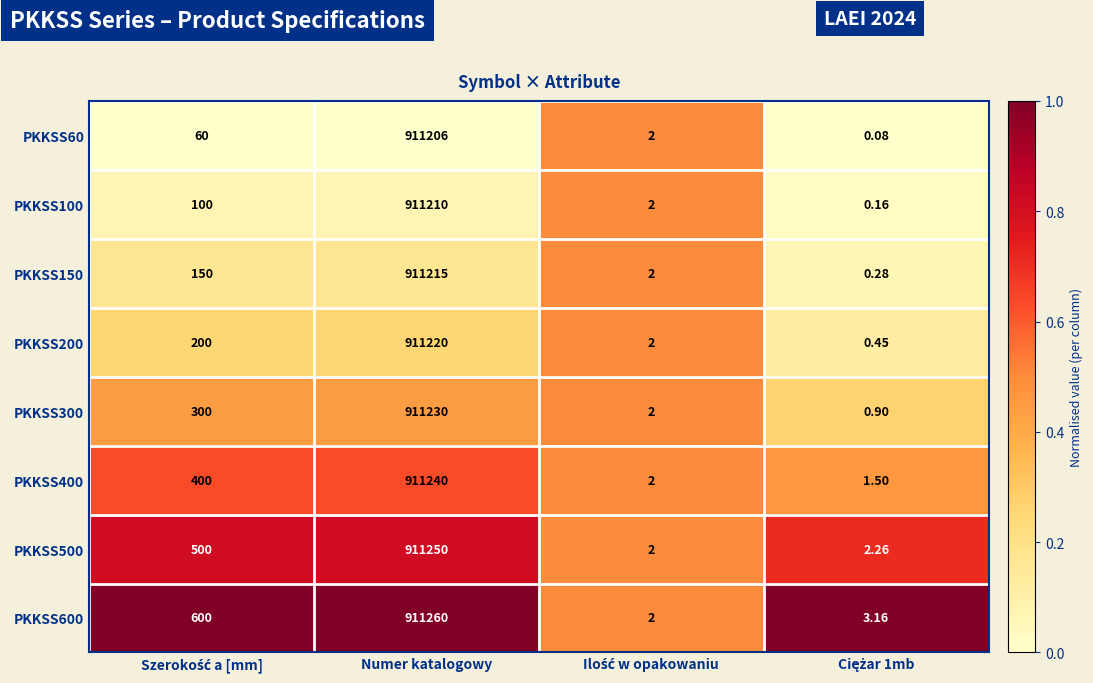

Reading left to right, list all the values displayed in this chart.

PKKSS60: Szerokość a [mm]=60.0	Numer katalogowy=911206.0	Ilość w opakowaniu=2.0	Ciężar 1mb=0.1
PKKSS100: Szerokość a [mm]=100.0	Numer katalogowy=911210.0	Ilość w opakowaniu=2.0	Ciężar 1mb=0.2
PKKSS150: Szerokość a [mm]=150.0	Numer katalogowy=911215.0	Ilość w opakowaniu=2.0	Ciężar 1mb=0.3
PKKSS200: Szerokość a [mm]=200.0	Numer katalogowy=911220.0	Ilość w opakowaniu=2.0	Ciężar 1mb=0.5
PKKSS300: Szerokość a [mm]=300.0	Numer katalogowy=911230.0	Ilość w opakowaniu=2.0	Ciężar 1mb=0.9
PKKSS400: Szerokość a [mm]=400.0	Numer katalogowy=911240.0	Ilość w opakowaniu=2.0	Ciężar 1mb=1.5
PKKSS500: Szerokość a [mm]=500.0	Numer katalogowy=911250.0	Ilość w opakowaniu=2.0	Ciężar 1mb=2.3
PKKSS600: Szerokość a [mm]=600.0	Numer katalogowy=911260.0	Ilość w opakowaniu=2.0	Ciężar 1mb=3.2